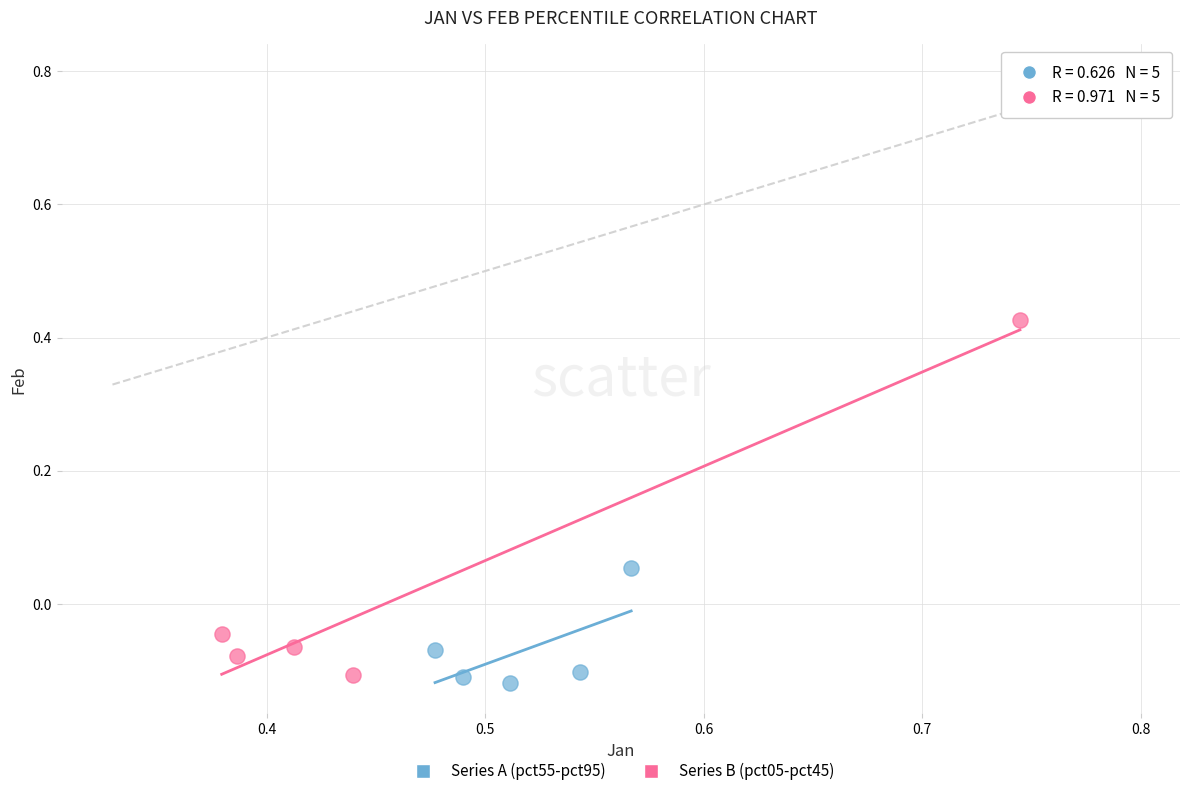

Which series reaches the maximum Y coordinate?

Series B (pct05-pct45)